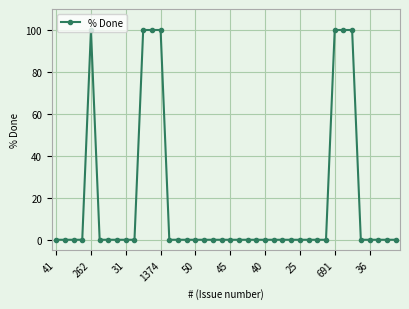

What is the value of the 34th point from the left?

100